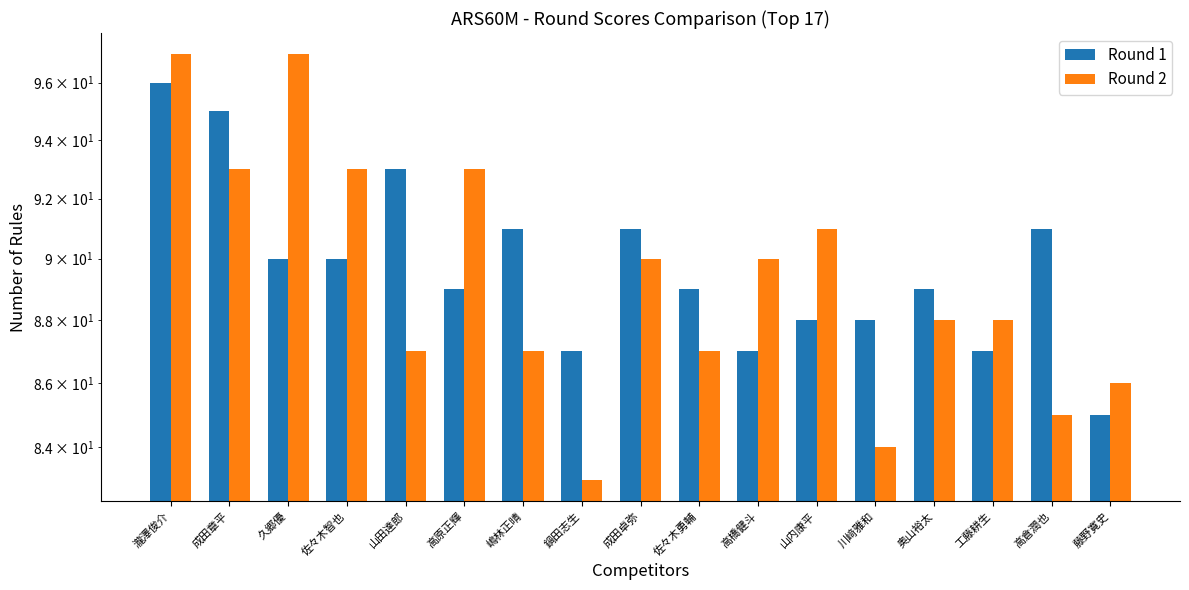

Reading left to right, list all the values displayed in this chart.

Round 1: 96	95	90	90	93	89	91	87	91	89	87	88	88	89	87	91	85
Round 2: 97	93	97	93	87	93	87	83	90	87	90	91	84	88	88	85	86